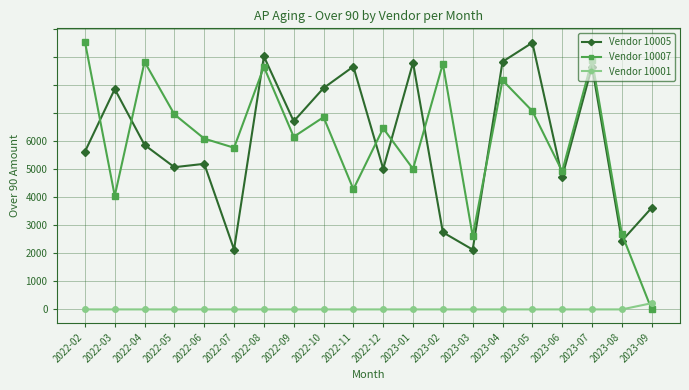

Is the value of Vendor 10005 at 2023-04 greater than the value of Vendor 10001 at 2023-07?

Yes